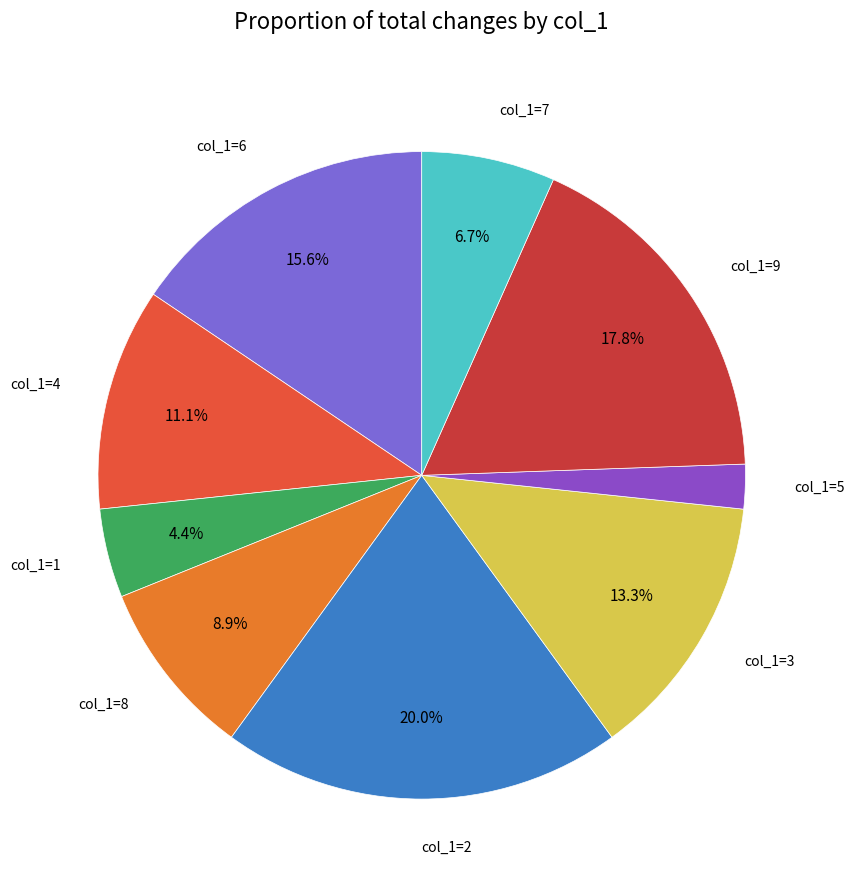

Which slice is the largest?

col_1=2